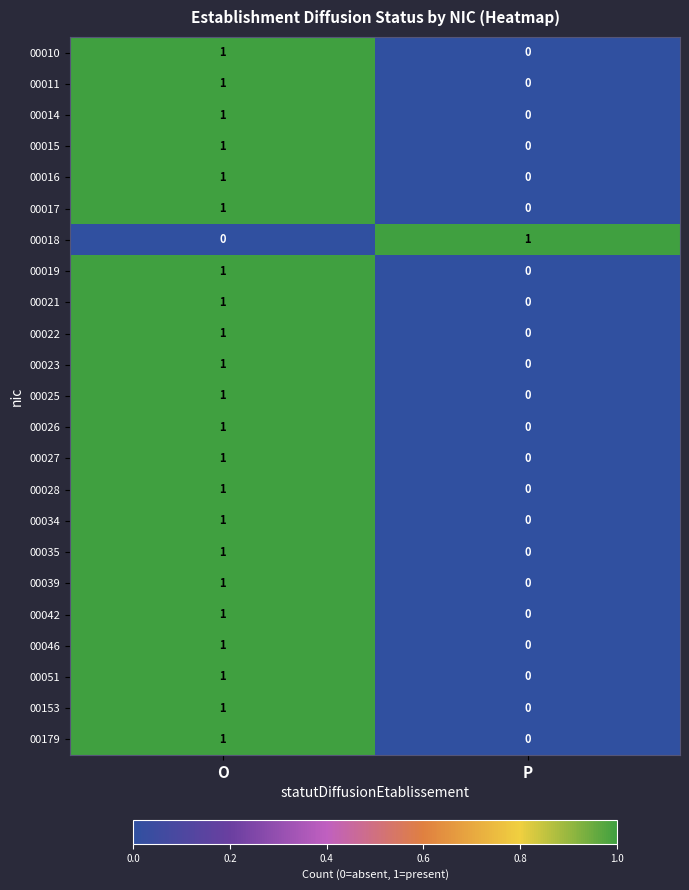

Is the value of 00018 at O greater than the value of 00016 at O?

No